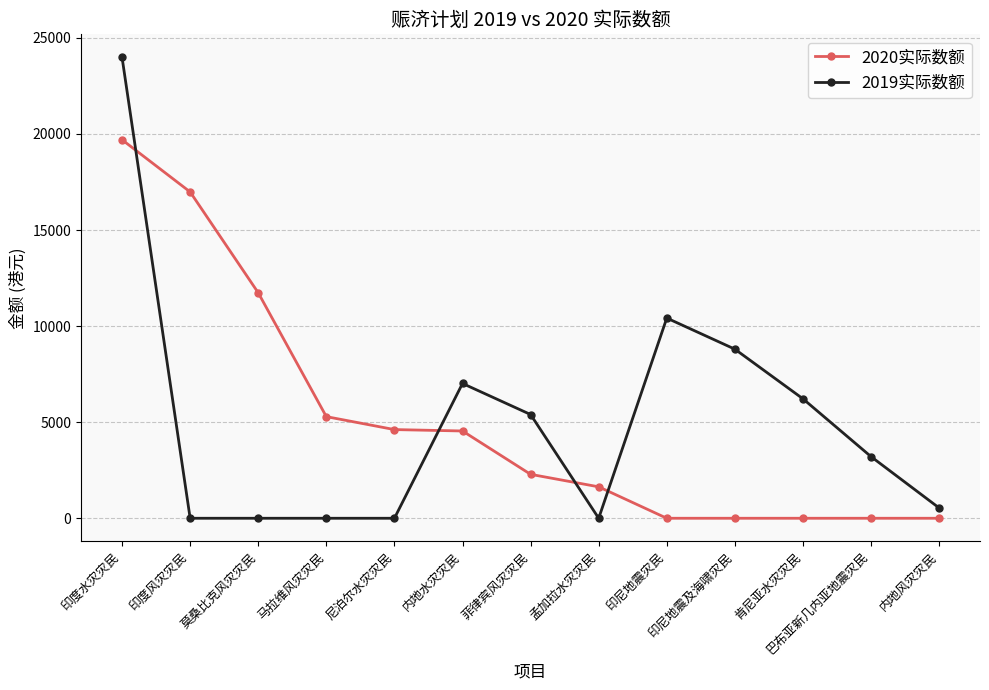

At which category is the sum across all series the highest?

印度水灾灾民